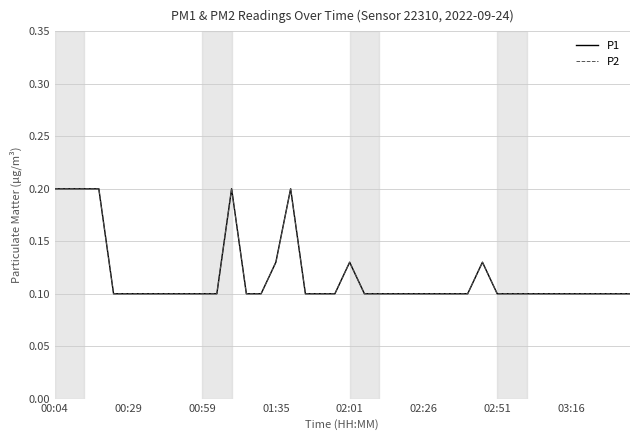

Does the chart have visible grid lines?

Yes